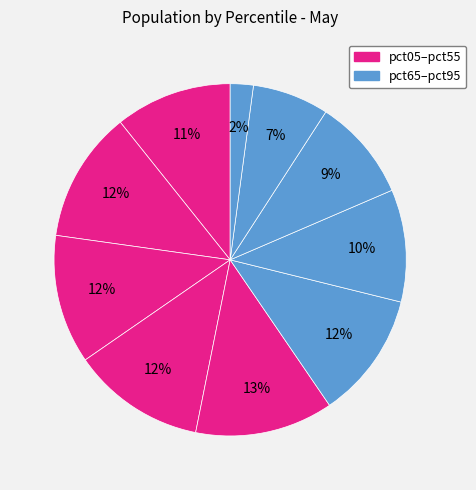

Is there a majority slice in this chart?

No